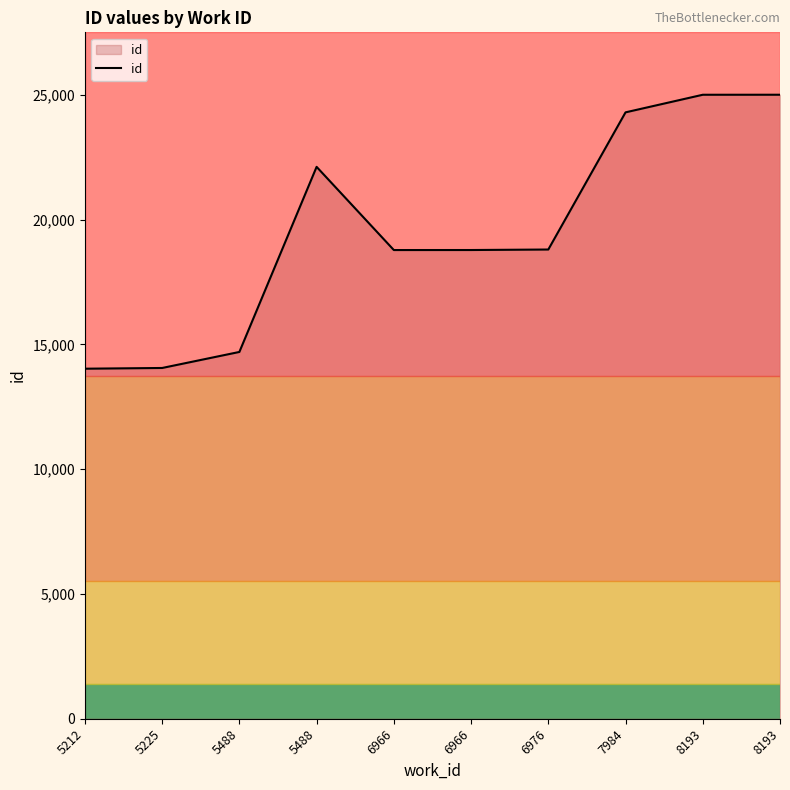

The value at 7984 is 6410. True or false?

False